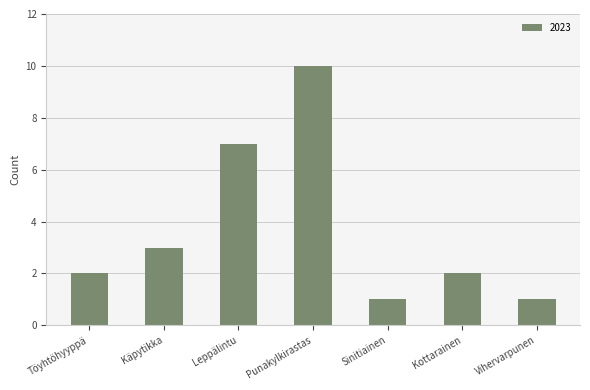

What is the difference between the values at Käpytikka and Punakylkirastas?

7